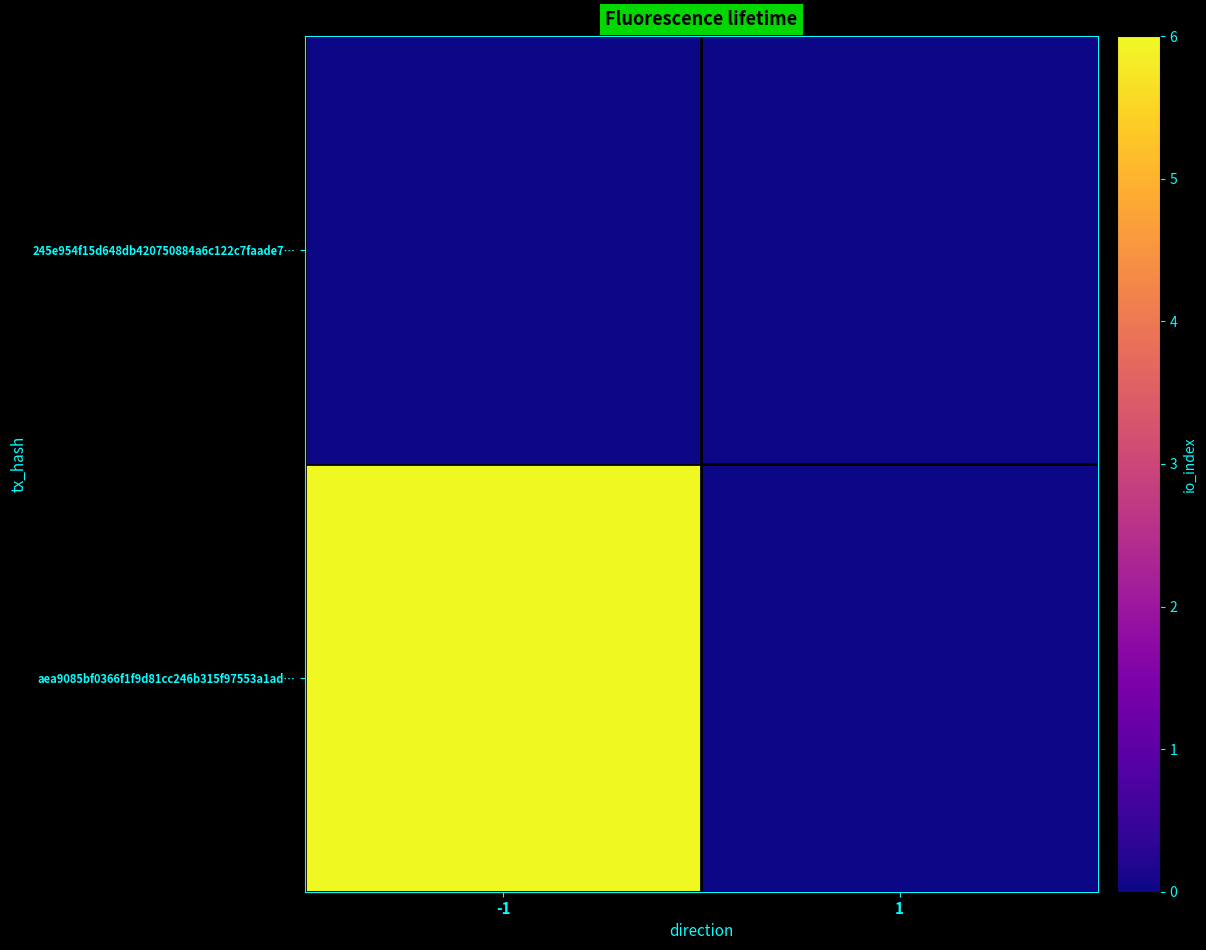

Which series changed the most between -1 and 1?

aea9085bf0366f1f9d81cc246b315f97553a1ad…